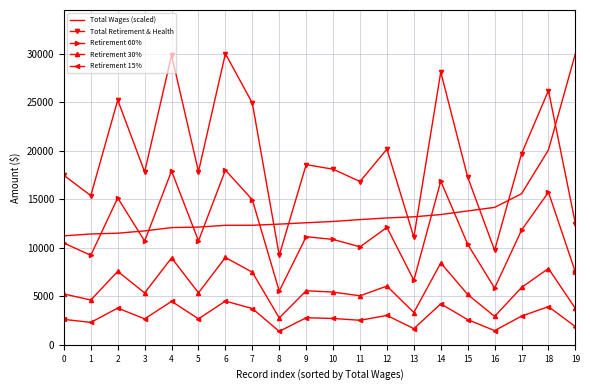

What is the difference between the maximum and minimum values in the Retirement 60% series?

12464.4